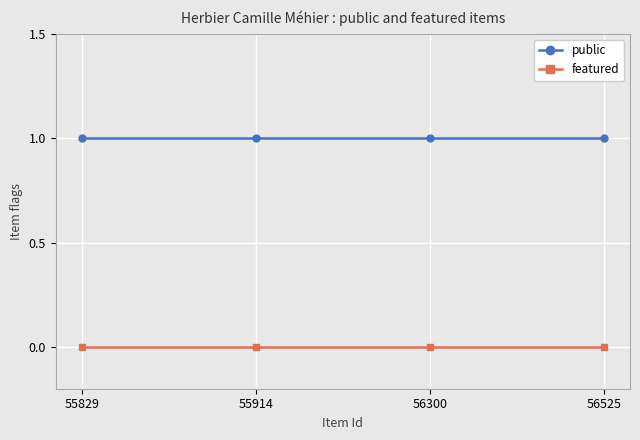

Read the public value at 55829.

1